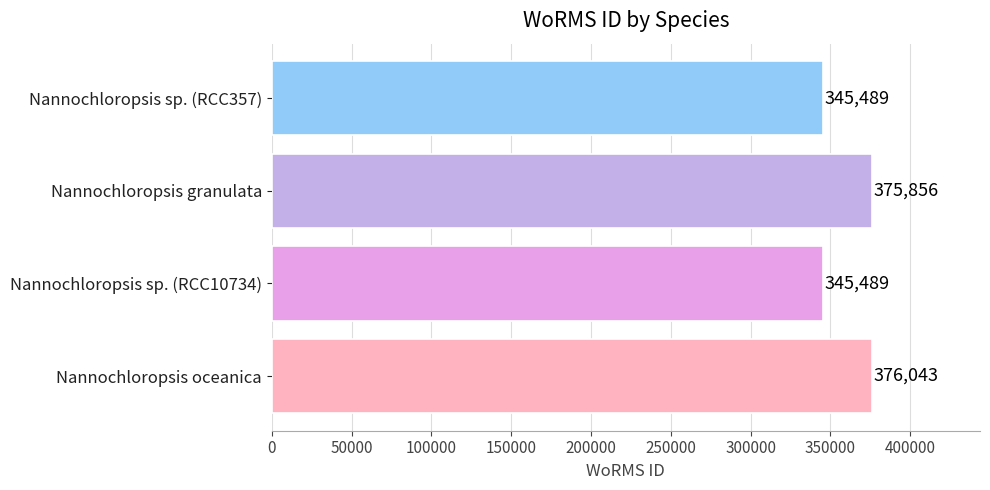

True or false: the data shows 614648 at Nannochloropsis sp. (RCC10734).

False